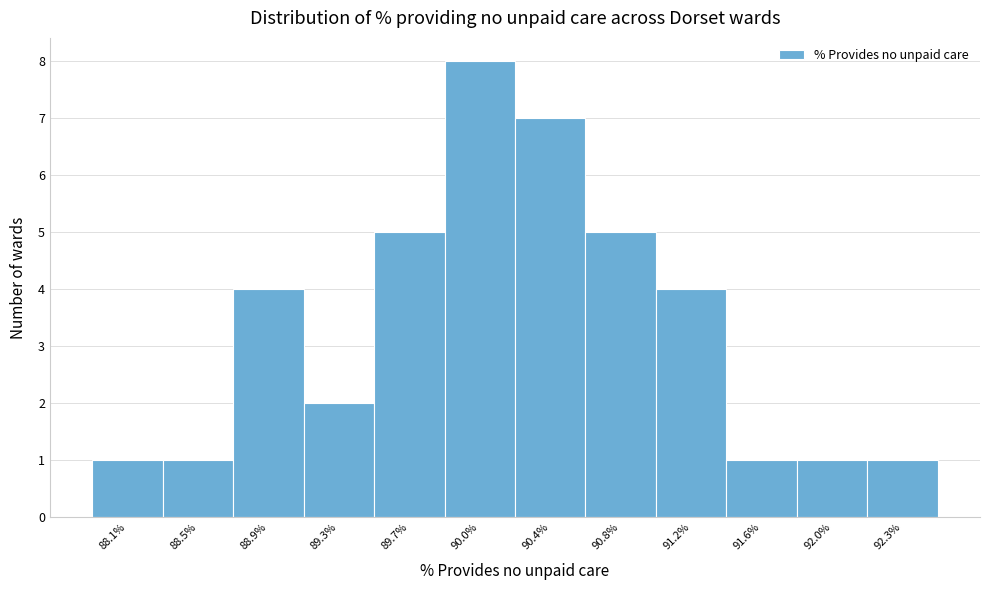

Reading left to right, transcribe all the data shown in this chart.

88.1%=1	88.5%=1	88.9%=4	89.3%=2	89.7%=5	90.0%=8	90.4%=7	90.8%=5	91.2%=4	91.6%=1	92.0%=1	92.3%=1